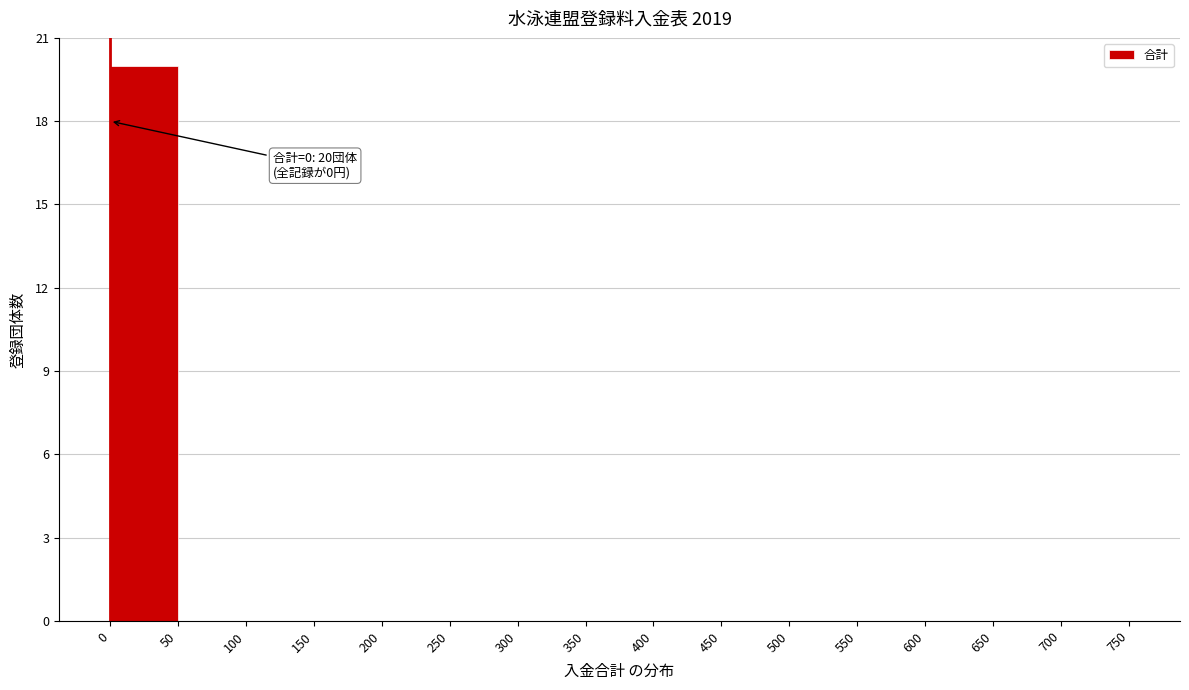

Which range on the x-axis has the tallest bar?

0 to 50